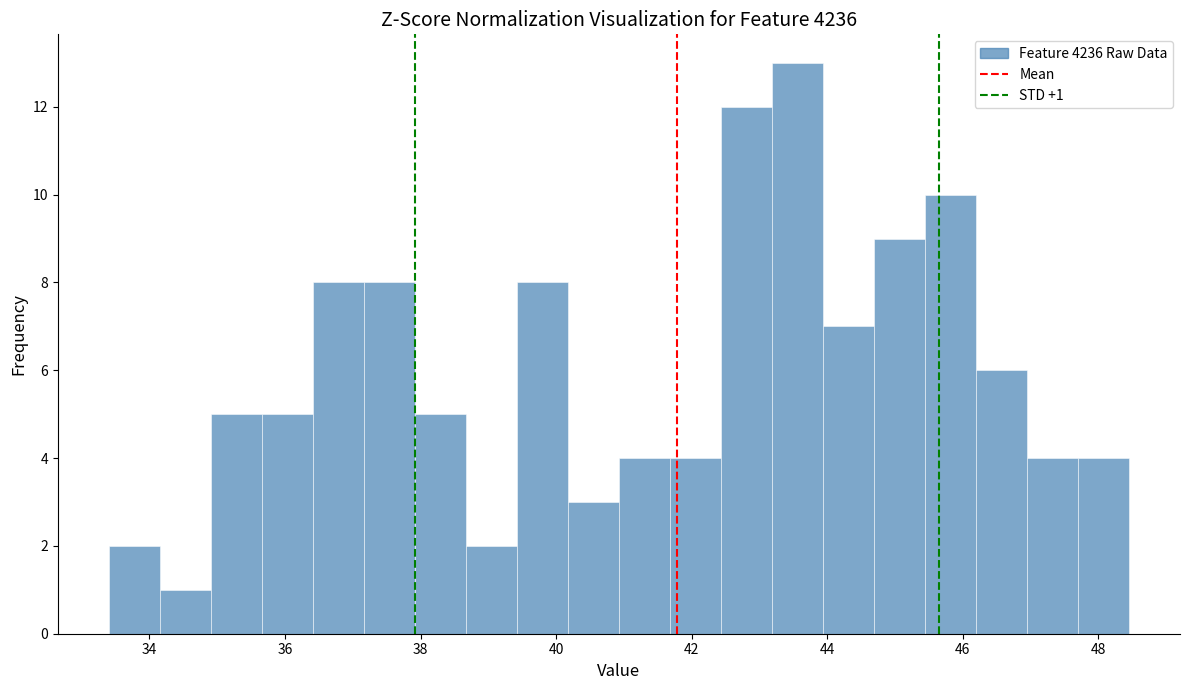

Around what value on the x-axis is the tallest bar? Give the approximate position of its centre, as read against the axis.

43.6